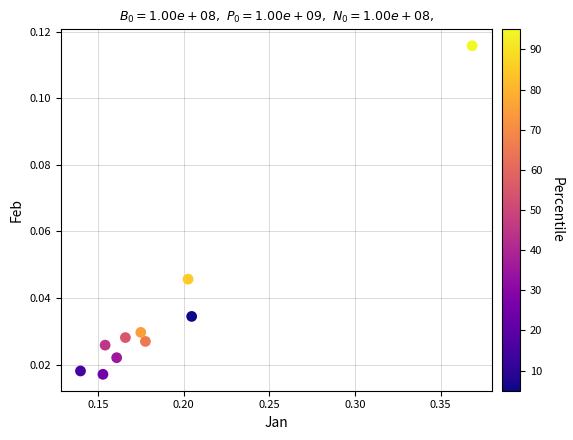

How many points are shown in the scatter plot?

10